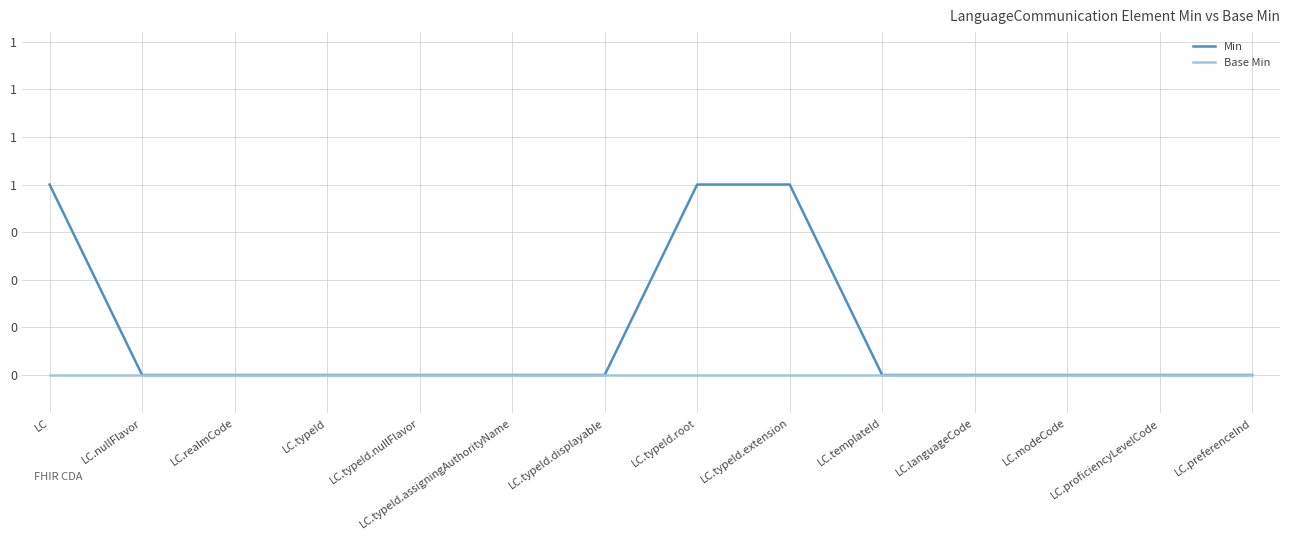

Is this an area chart (filled region under the line)?

No